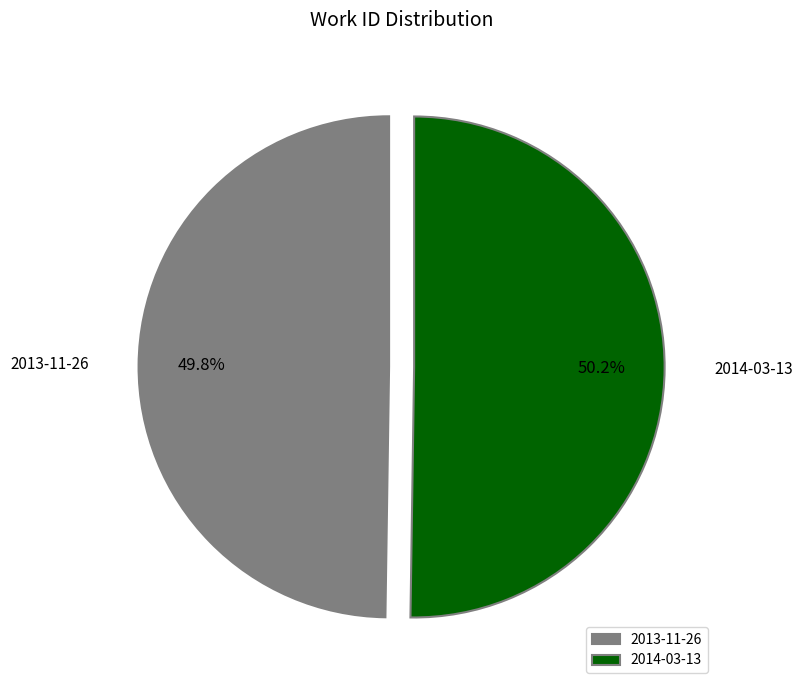

What is the ratio of the value at 2013-11-26 to the value at 2014-03-13?

1.0